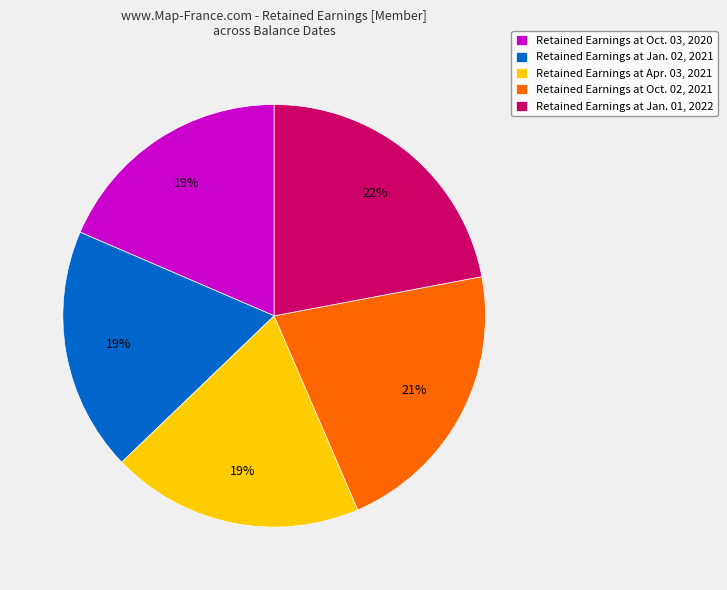

How many segments does this pie chart have?

5